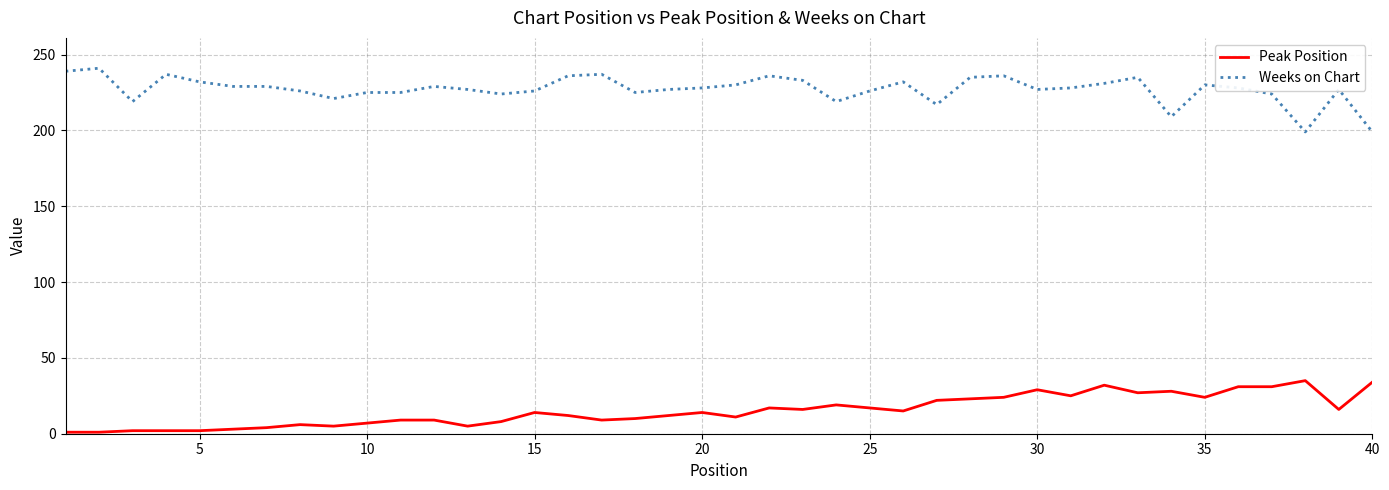

How many distinct data groups are displayed?

2